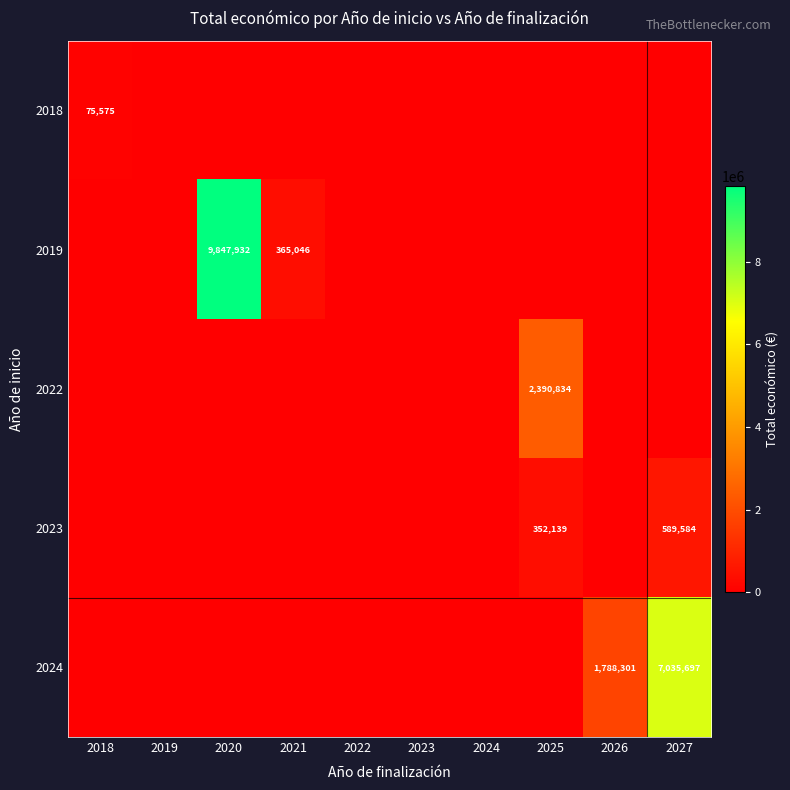

At which label is 2022 closest to 1195417?

2018